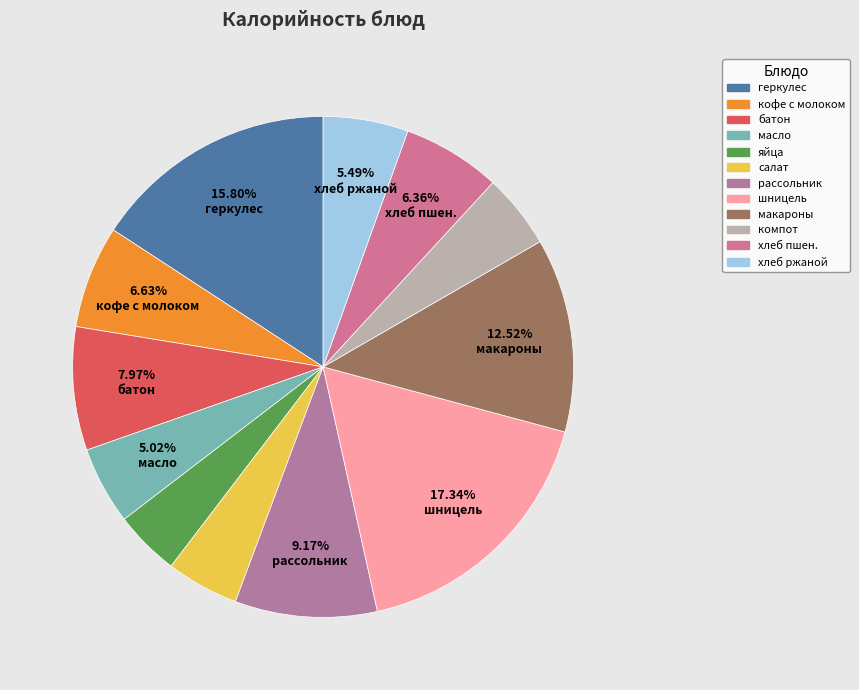

How many slices are in this pie chart?

12